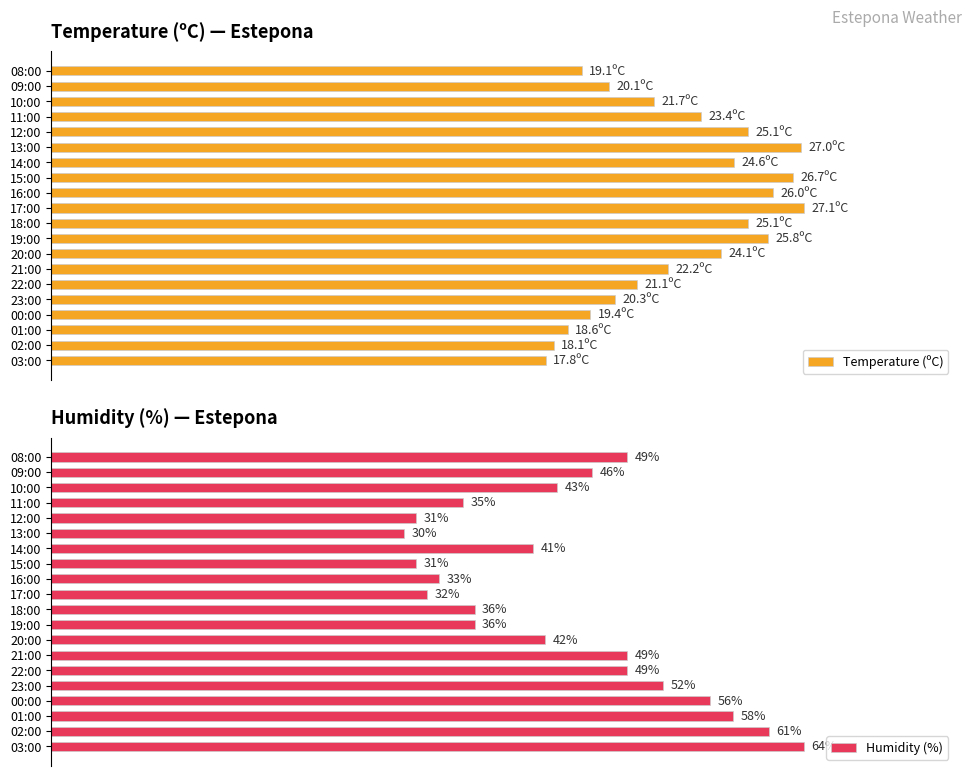

How many groups of bars are there?

20